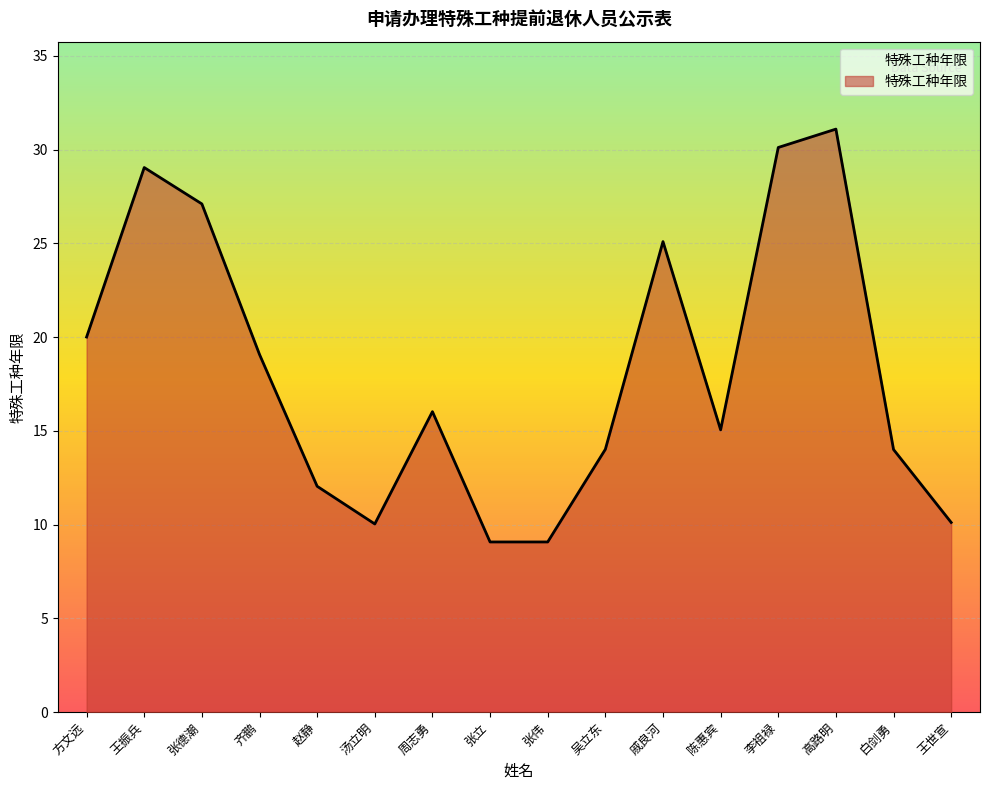

Read the value at 张立.

9.1